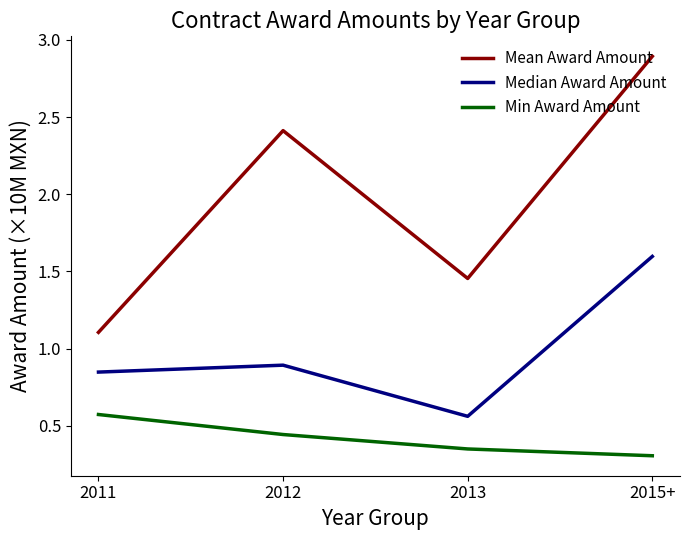

What is the difference between the Min Award Amount values at 2013 and 2012?

0.1